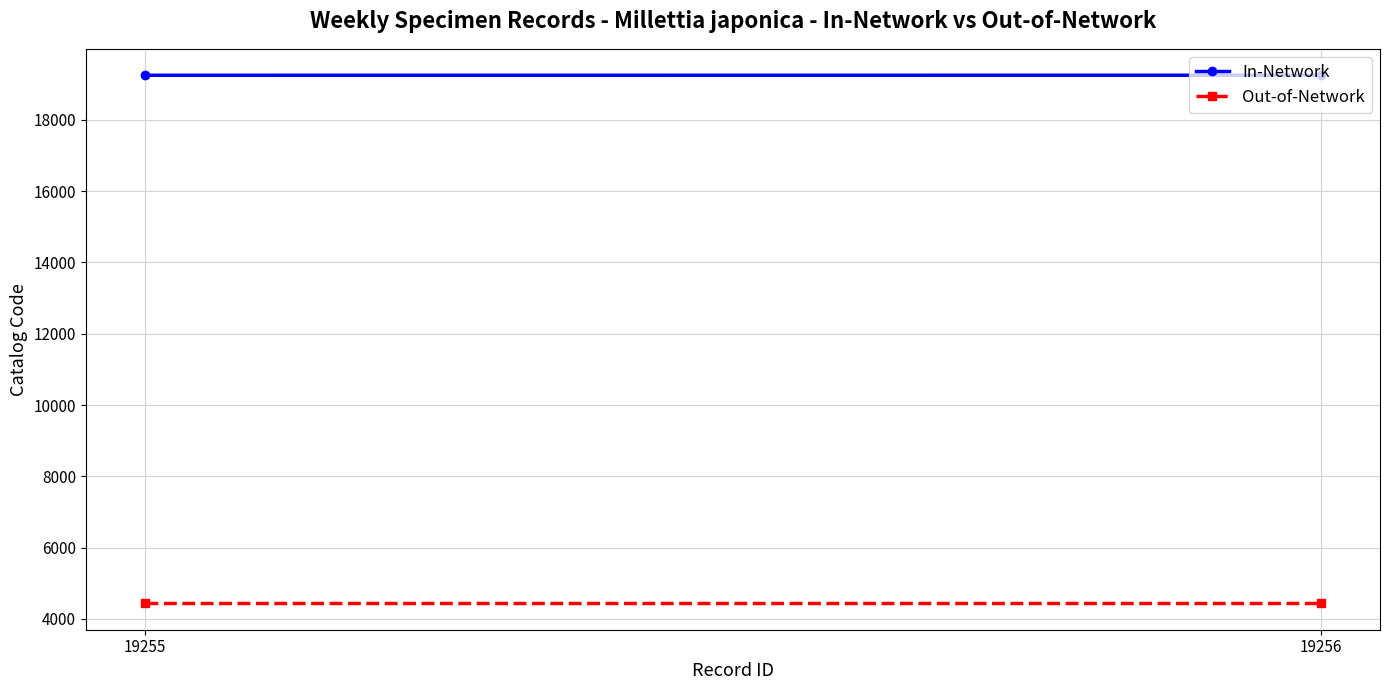

Reading left to right, list all the values displayed in this chart.

In-Network: 19255	19256
Out-of-Network: 4434	4434